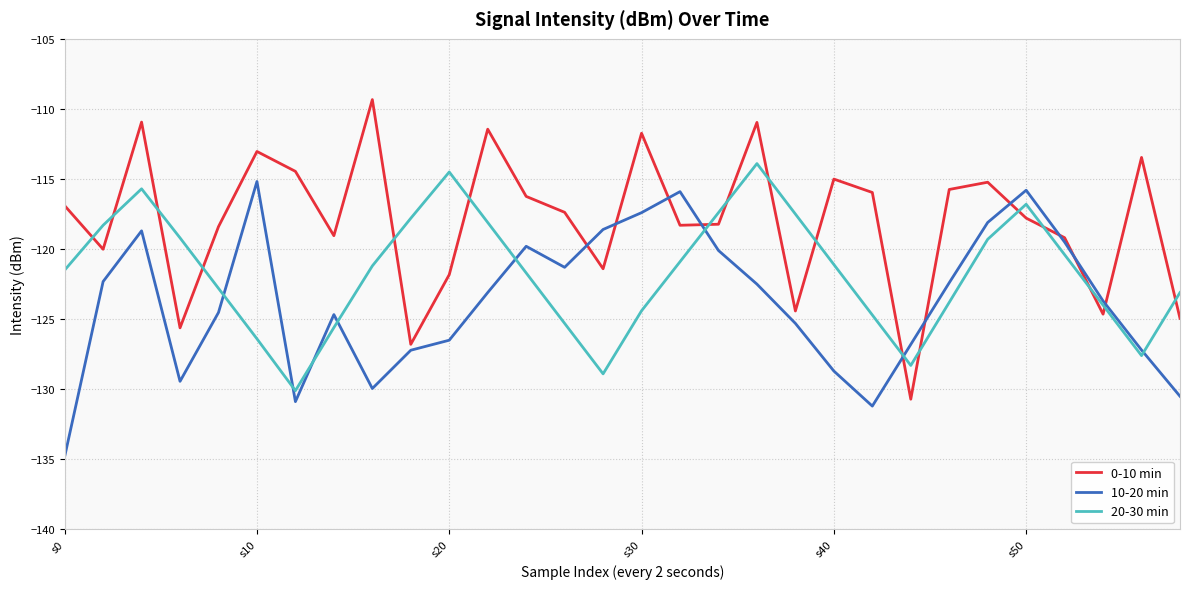

How many distinct data groups are displayed?

3